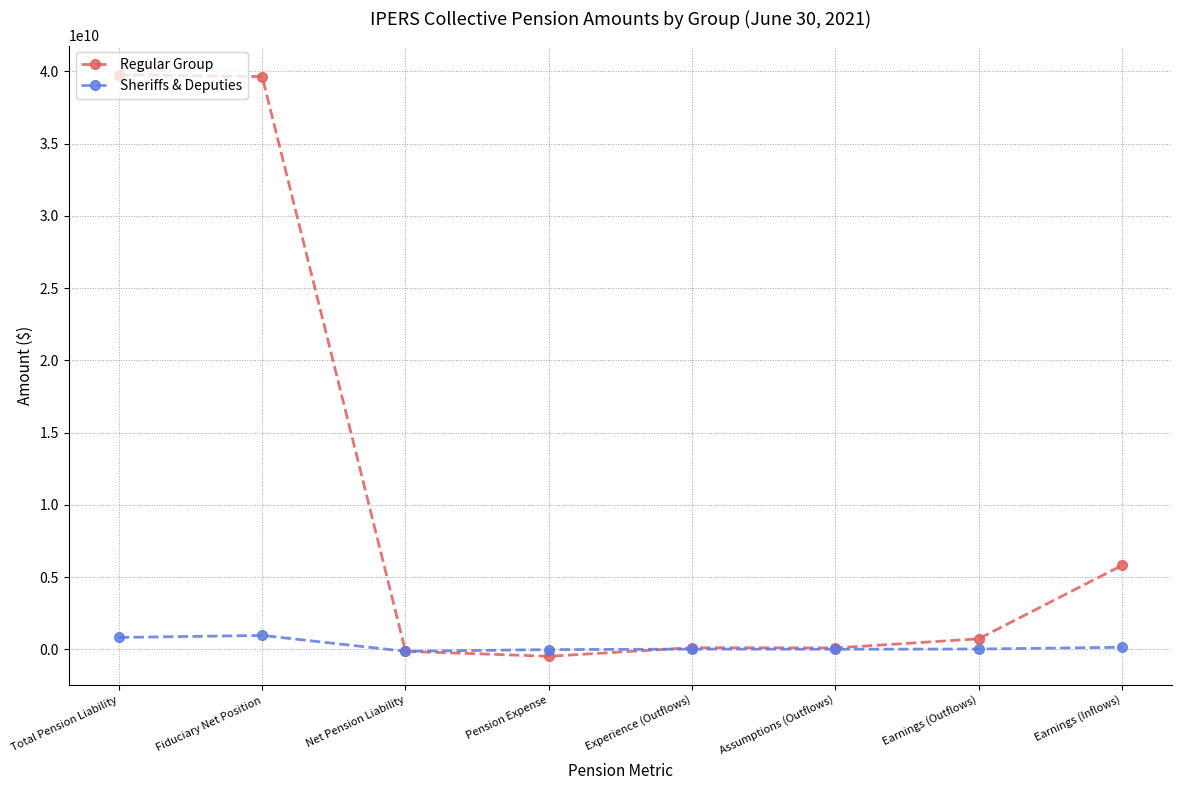

At how many categories does at least one series exceed 35376551518?

2